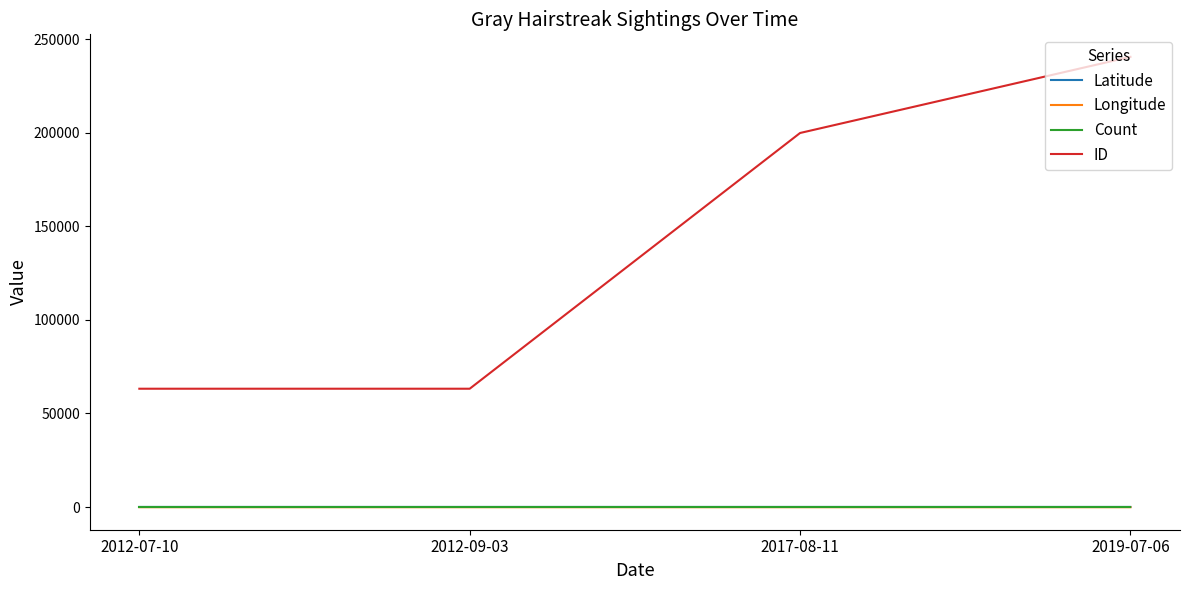

At which label does ID reach its peak?

2019-07-06